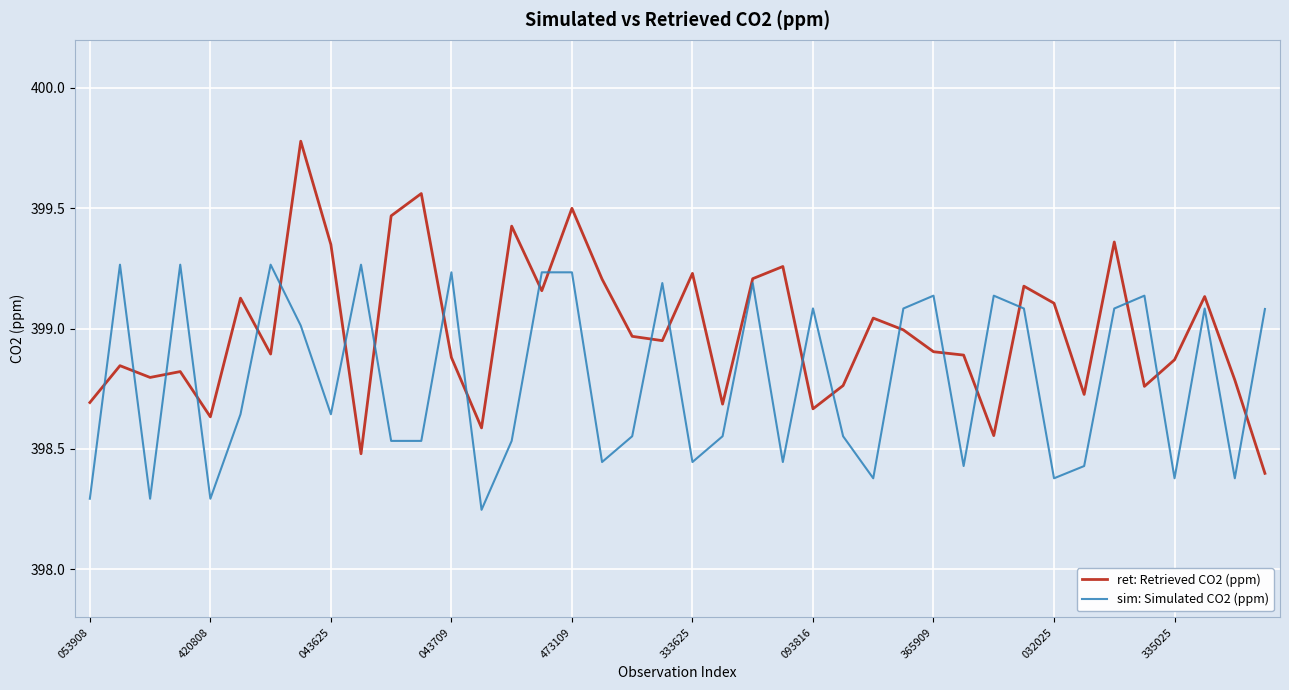

Rank the series by their maximum value, from lowest to highest.

sim: Simulated CO2 (ppm), ret: Retrieved CO2 (ppm)